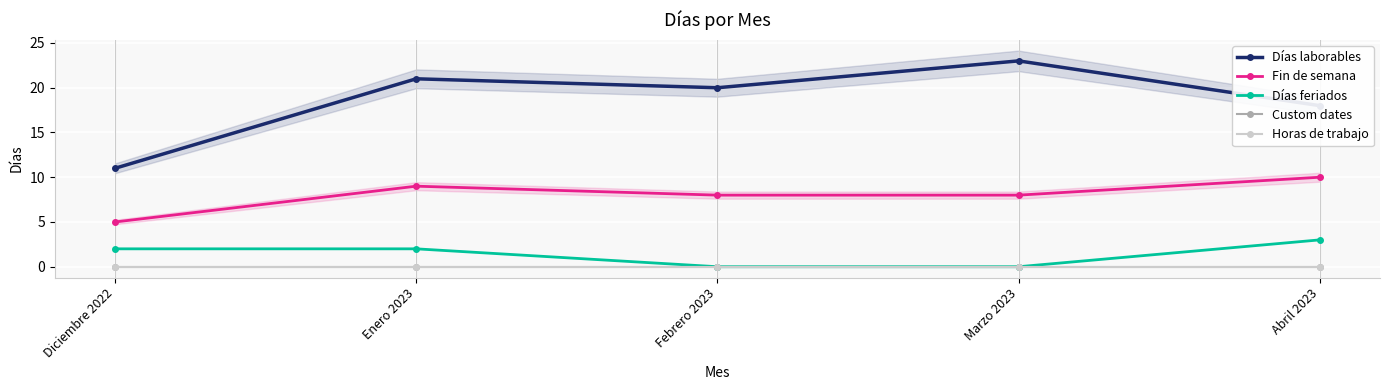

How many lines are shown in the chart?

5